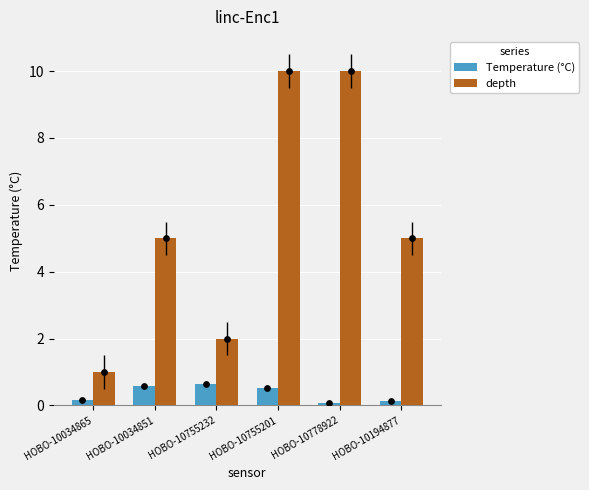

At how many categories does at least one series exceed 6?

2